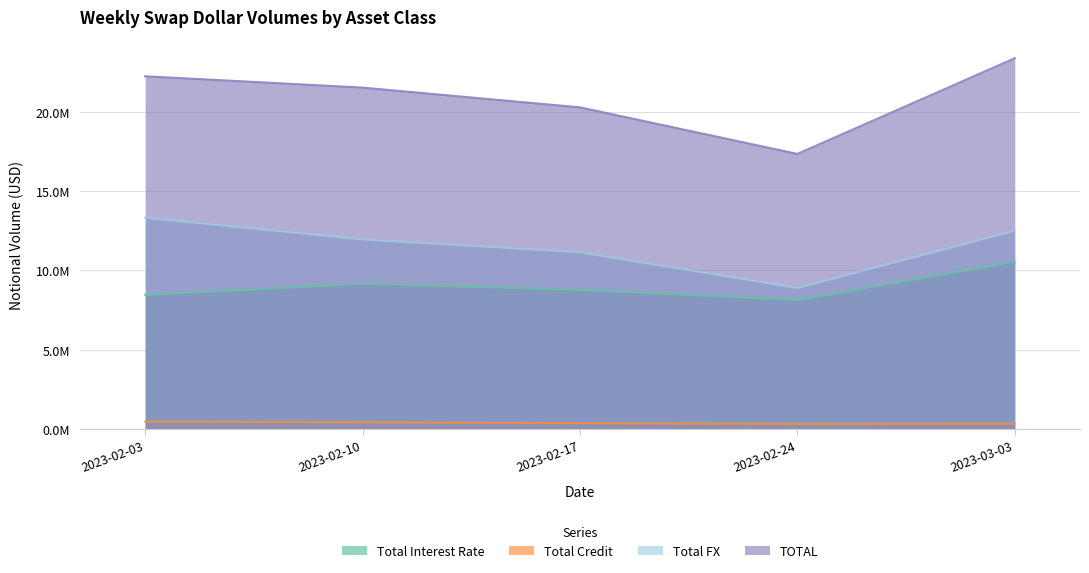

Reading left to right, what are all the values shown in this chart?

Total Interest Rate: 8450596	9151720	8769965	8130253	10542234
Total Credit: 465068	418784	360199	323328	331236
Total FX: 13312125	11943373	11138875	8880411	12491769
TOTAL: 22227790	21513876	20269039	17333991	23365240